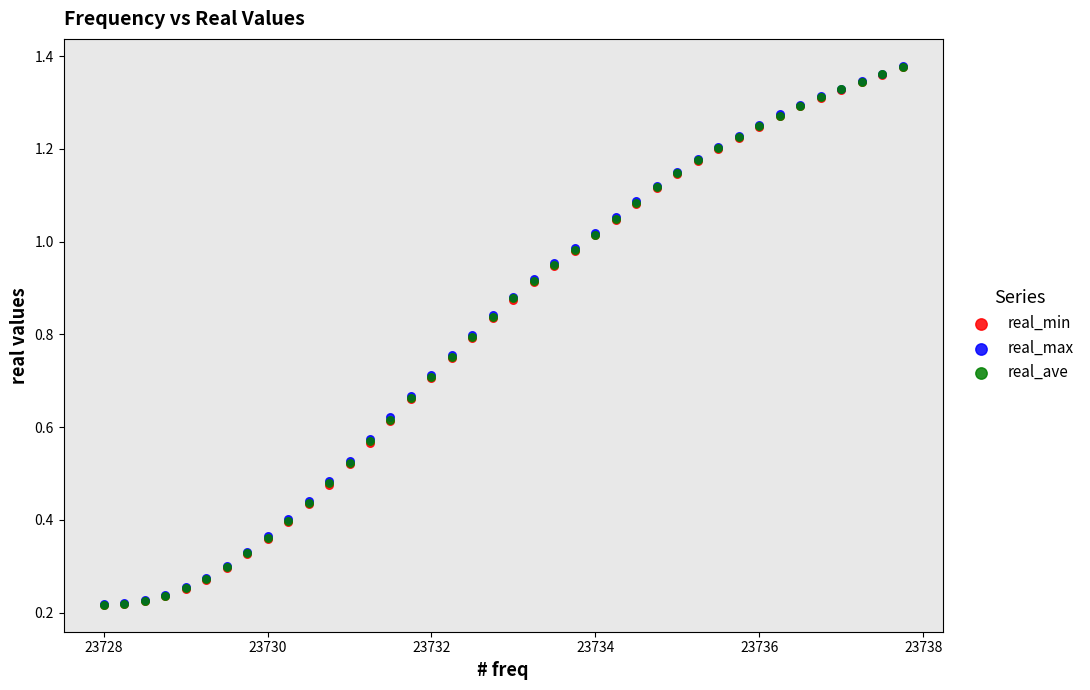

What are all the series names shown in the legend?

real_min, real_max, real_ave